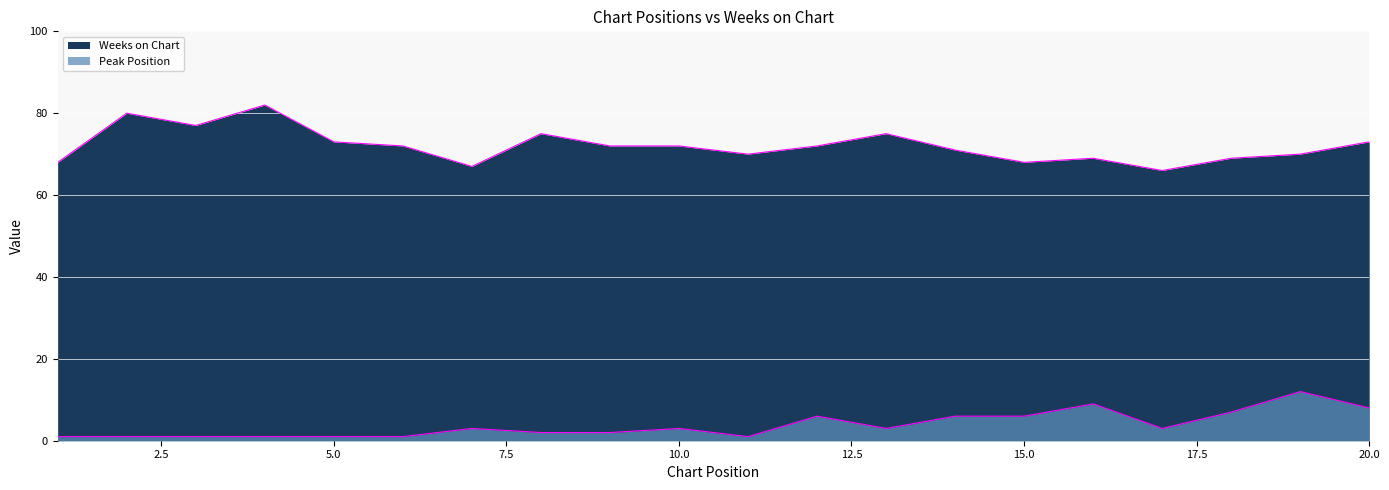

What is the average value of the Peak Position series?

4